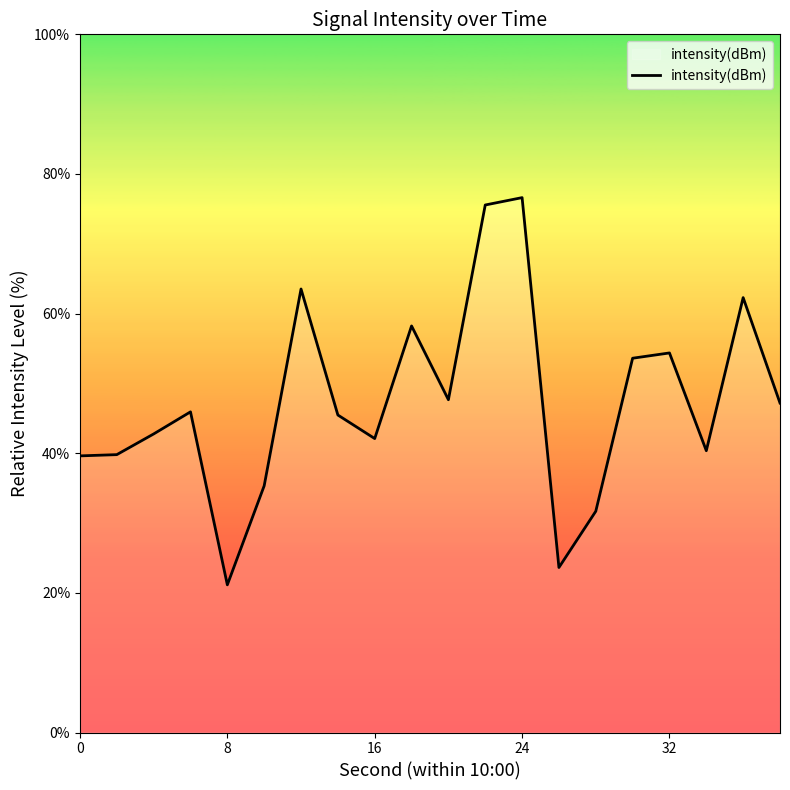

True or false: the data has more than 2 interior local peaks.

True